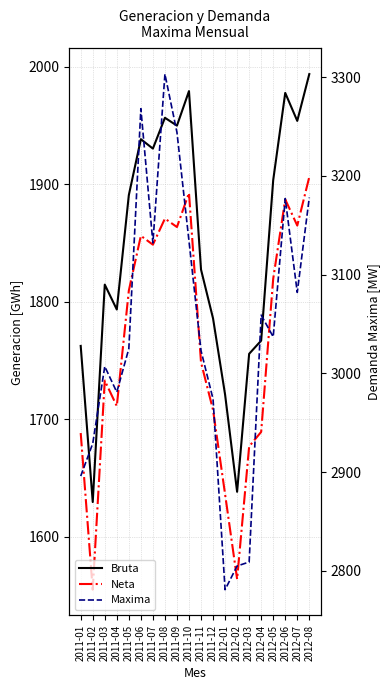

What are all the series names shown in the legend?

Bruta, Neta, Maxima